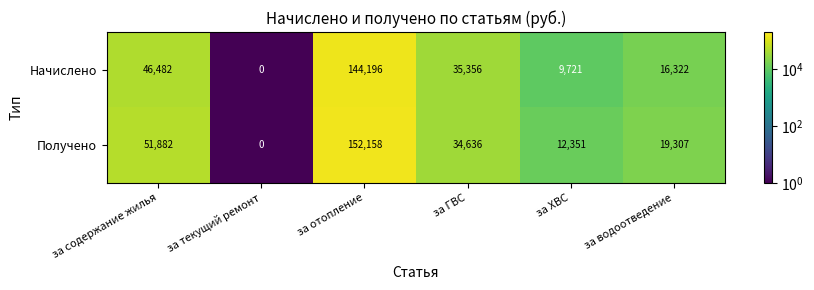

What is the difference between the maximum and minimum values in the Начислено series?

144196